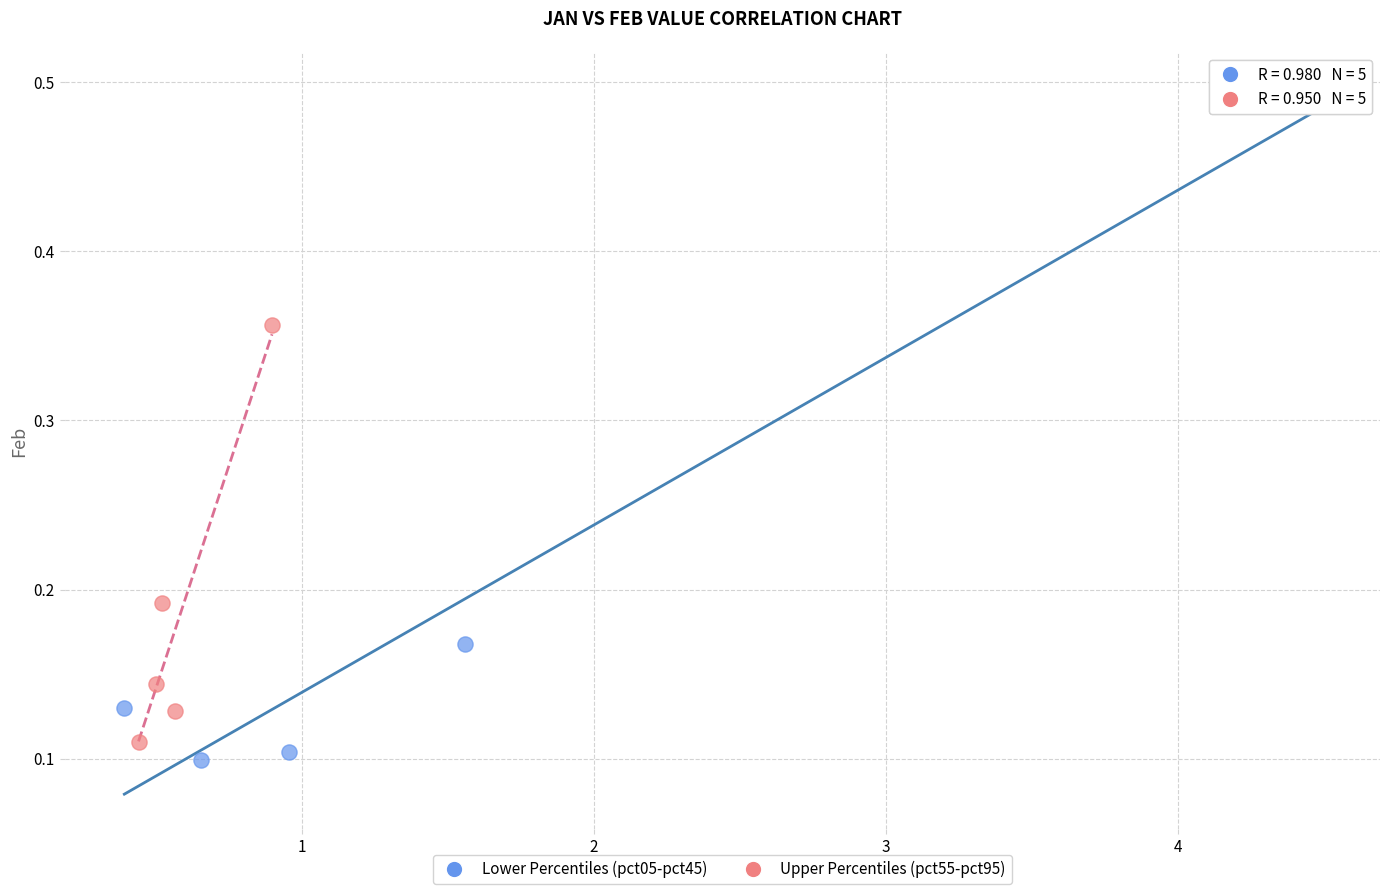

Which series has the largest Y range (max minus min)?

Lower Percentiles (pct05-pct45)